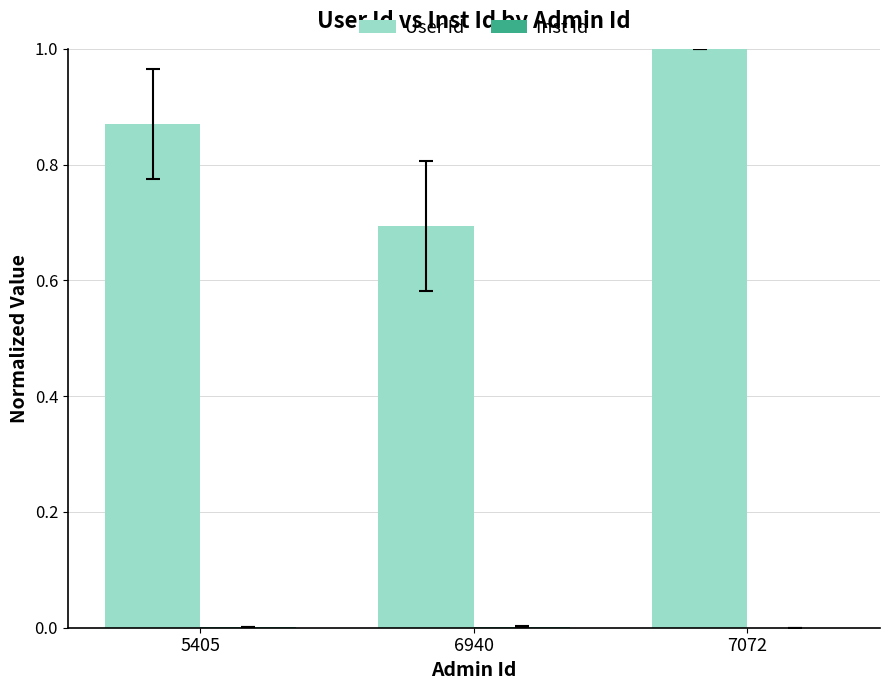

Read the User Id value at 7072.

1.0